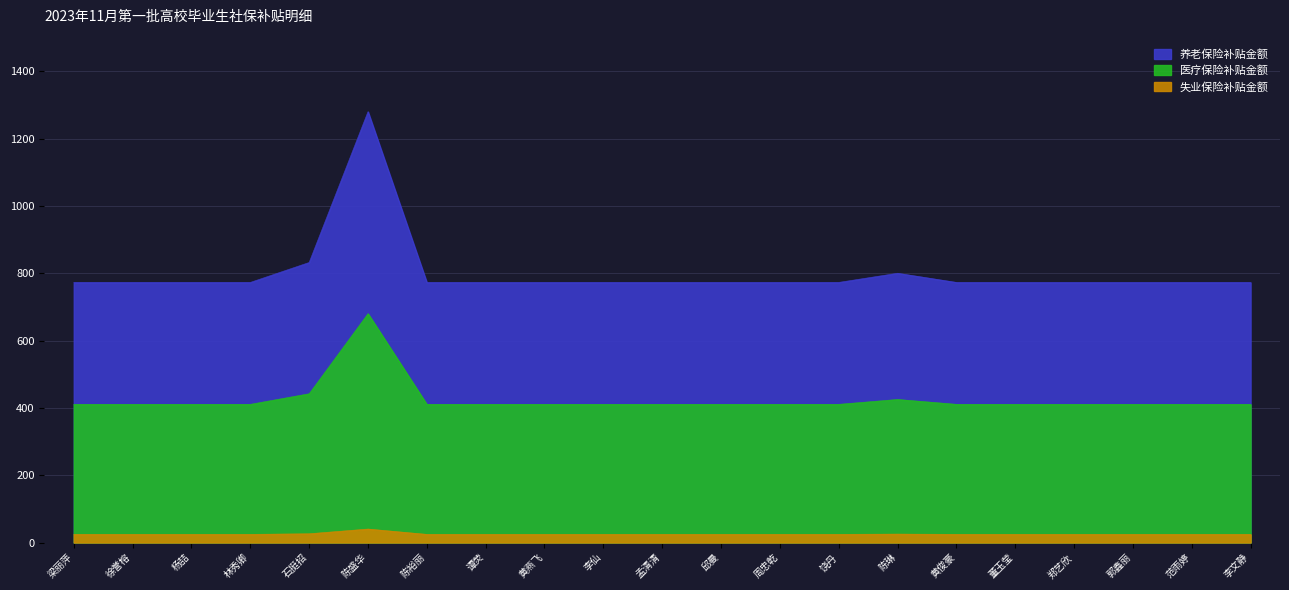

What is the label of the 12th point from the right?

李仙